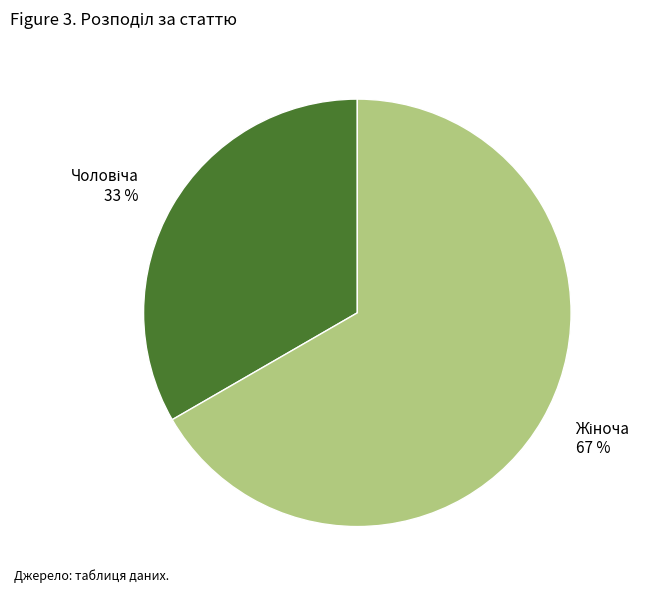

To the nearest percent, what is the average slice percentage?

50%